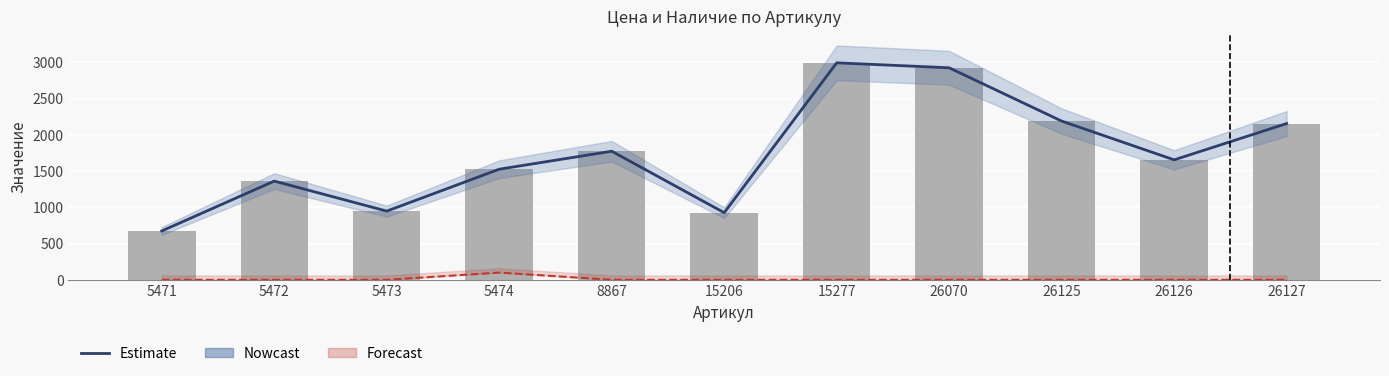

The value at 26125 is 2190. True or false?

True